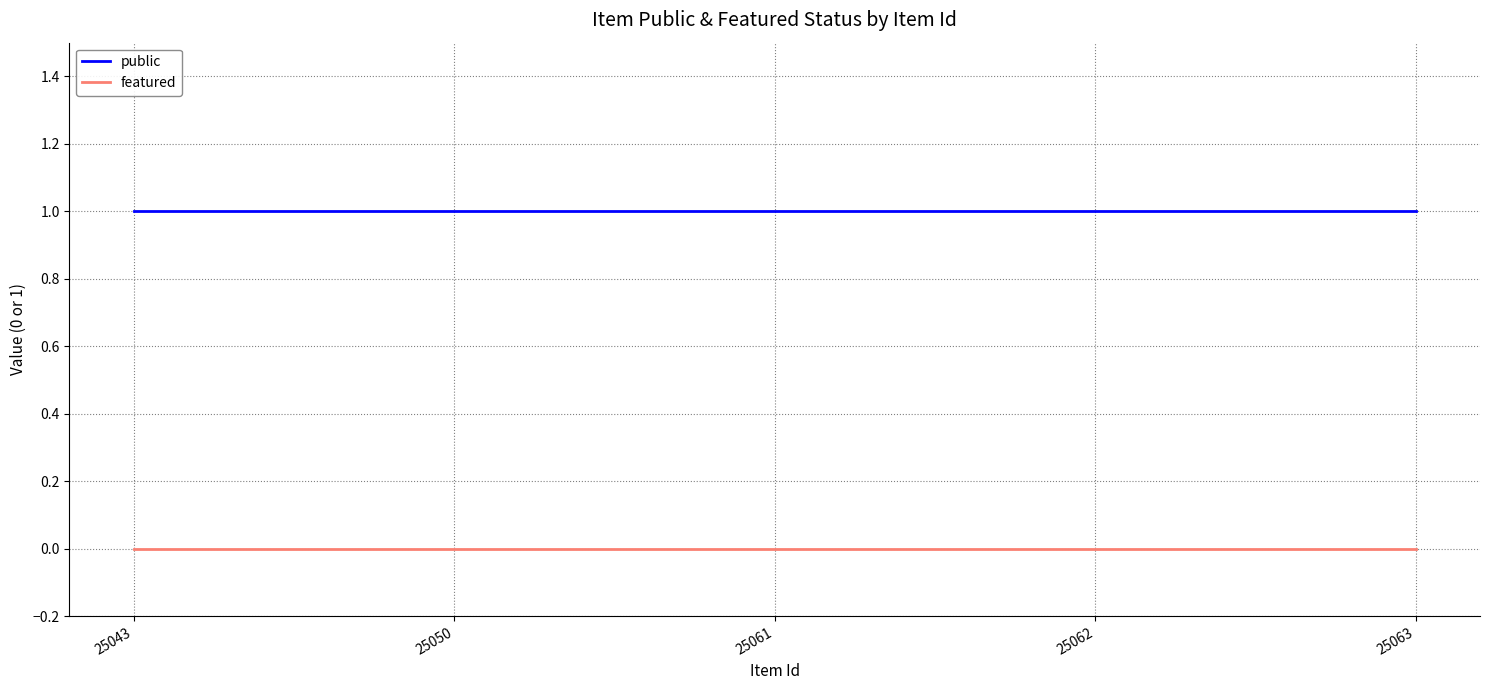

Which series has the largest total across all categories?

public